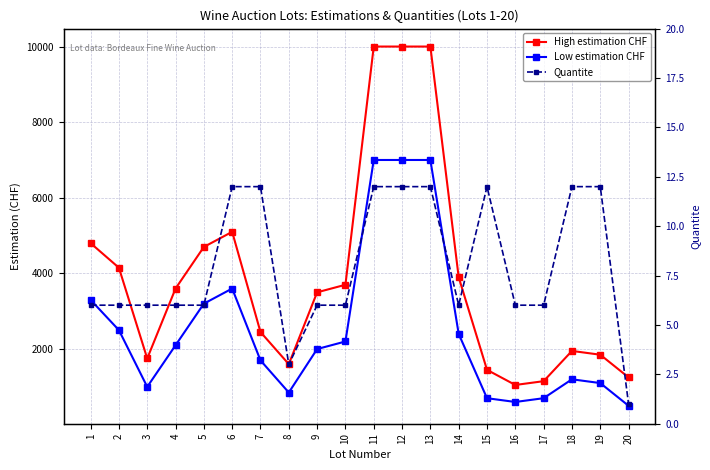

Is it true that Quantite equals 6 at 17?

True